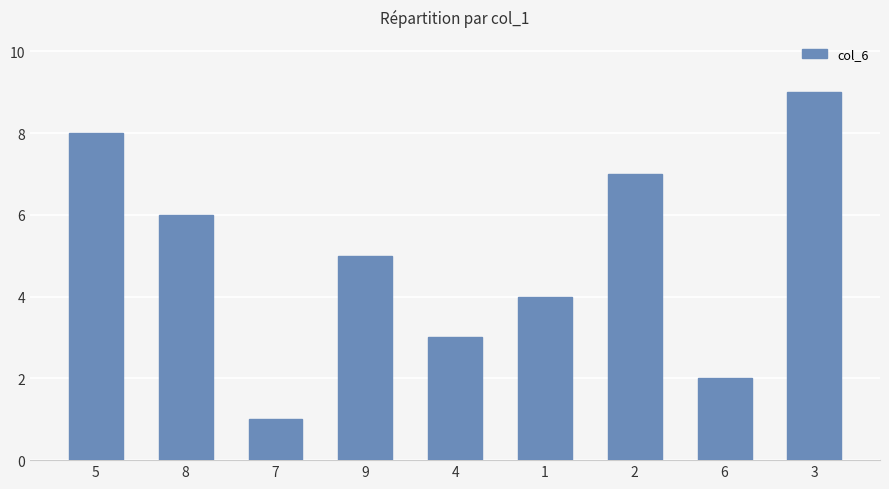

Rank the categories by value from lowest to highest.

7, 6, 4, 1, 9, 8, 2, 5, 3